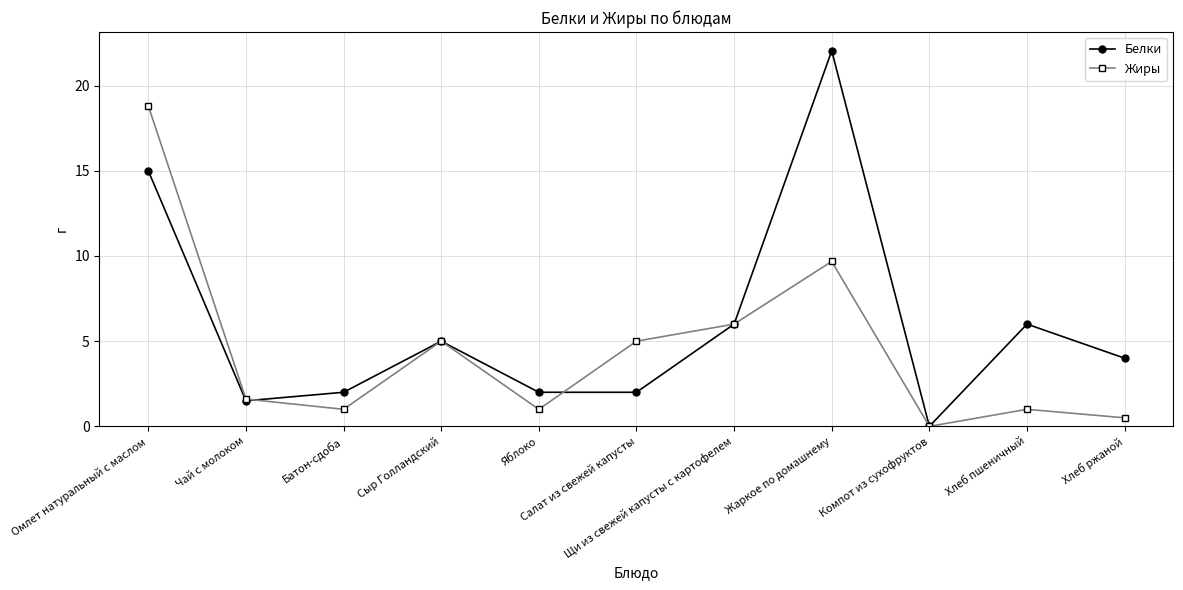

Count the number of categories in the chart.

11